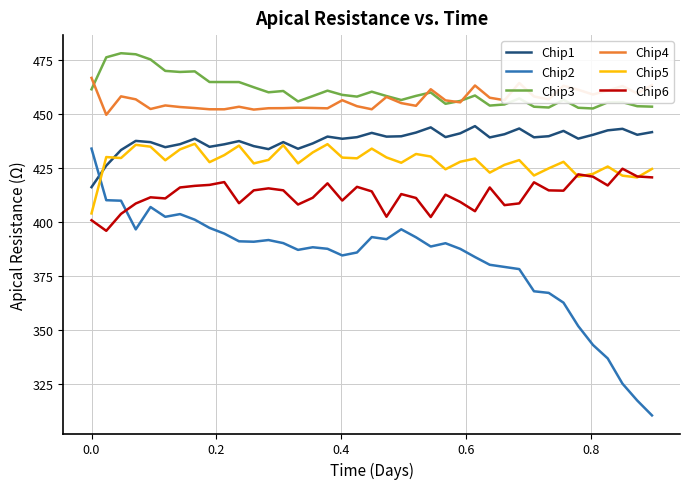

What is the maximum value shown in the chart?

478.2